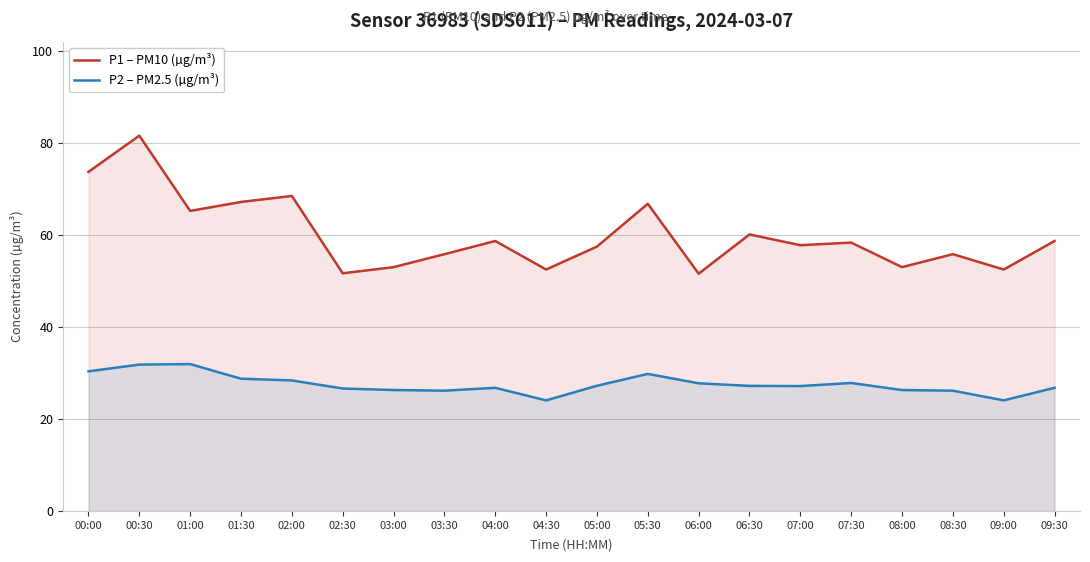

What is the maximum value shown in the chart?

81.5